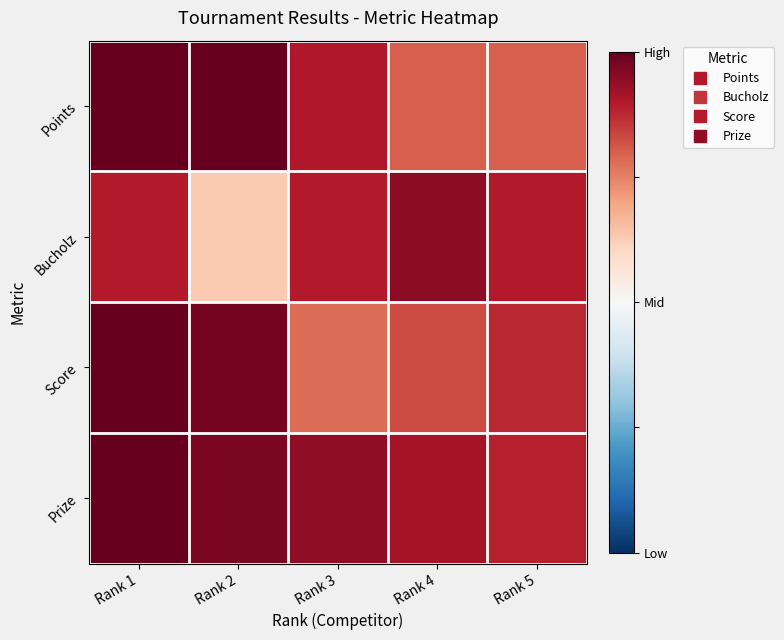

Which label corresponds to the largest value in the chart?

Rank 1